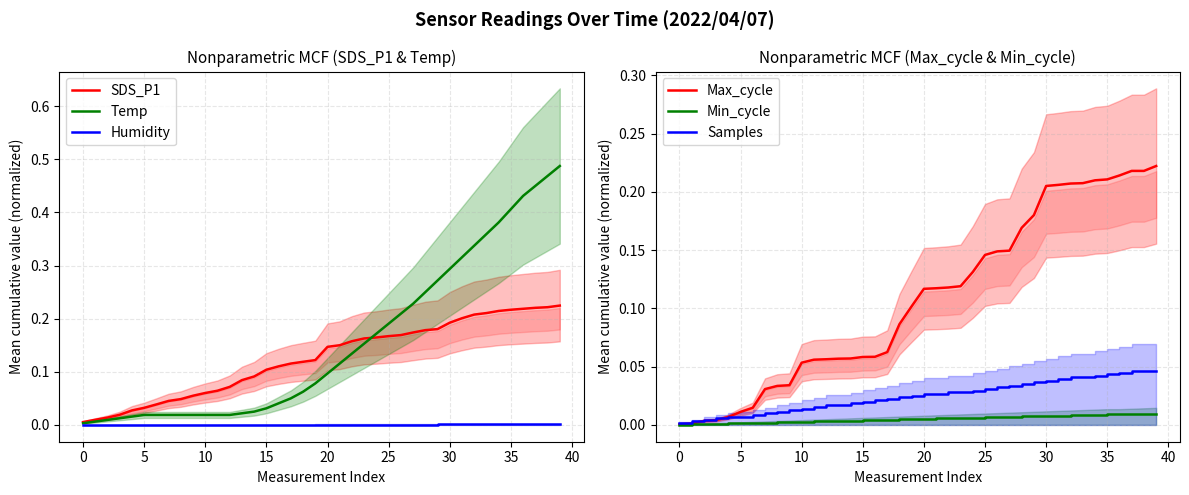

What is the difference between the second highest and minimum values in the SDS_P1 series?

0.2